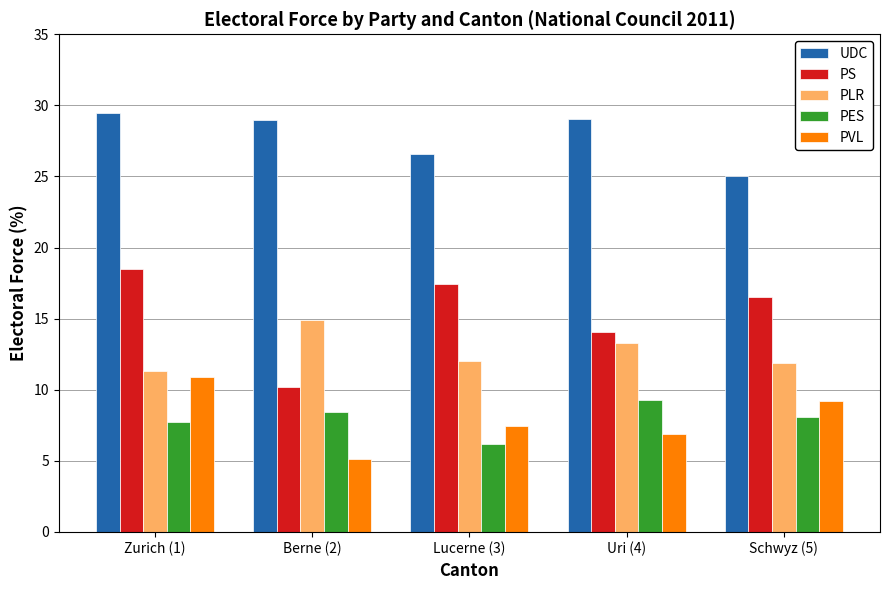

True or false: PLR has a value of 4.0 at Uri (4).

False